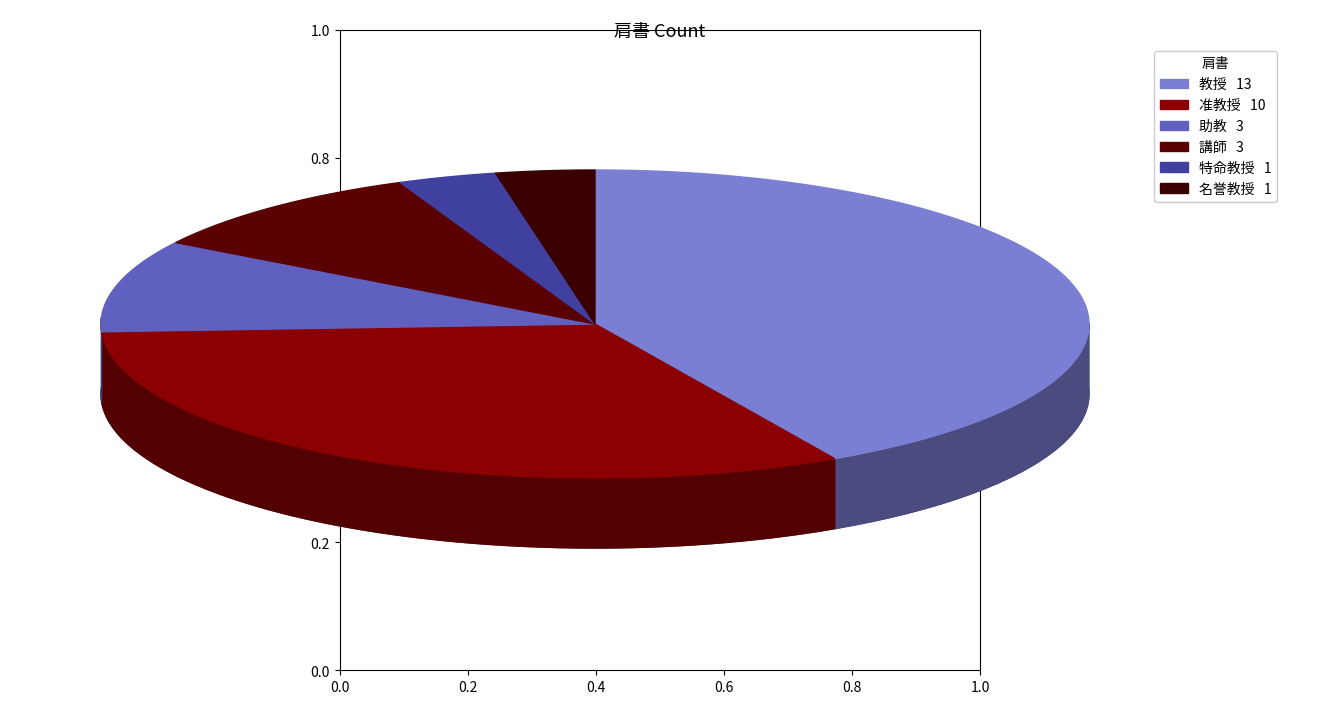

To the nearest percent, what percentage of the pie is 助教?

10%